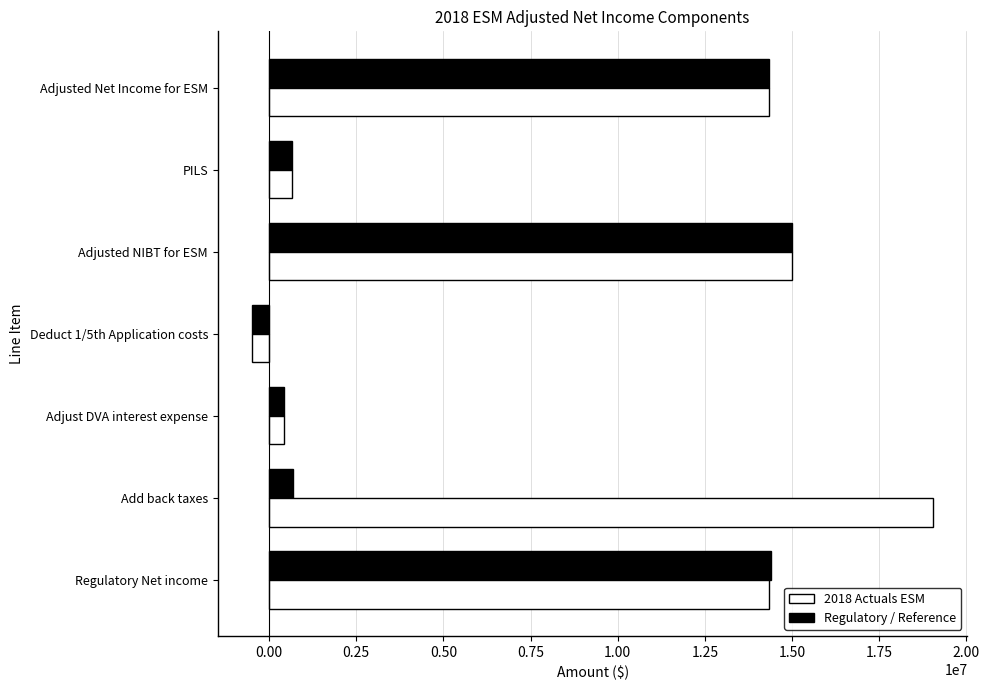

List the series in order of their overall mean, highest first.

Regulatory / Reference, 2018 Actuals ESM